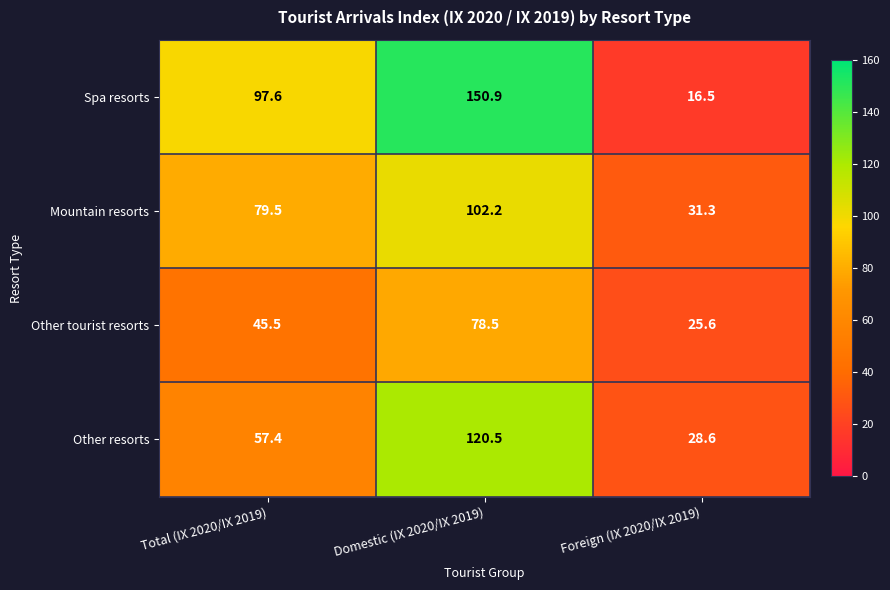

At which category is the sum across all series the highest?

Domestic (IX 2020/IX 2019)